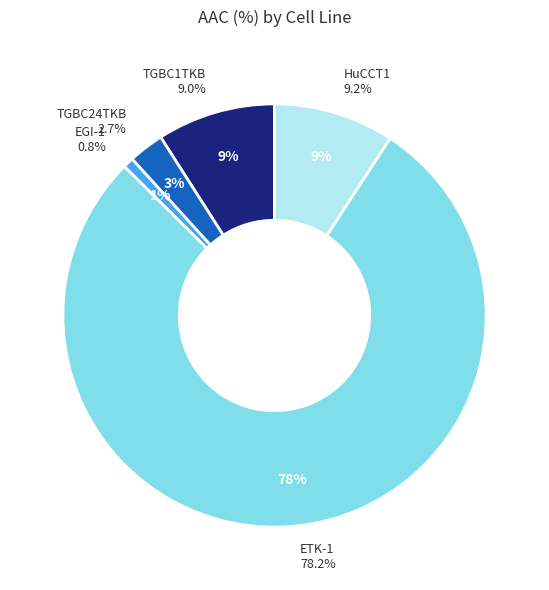

Is the sum of EGI-1 and HuCCT1 greater than half?

No